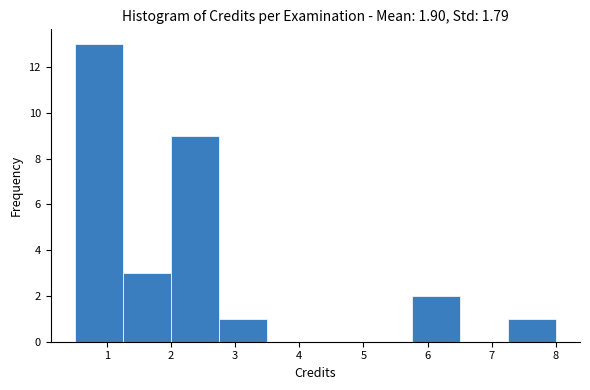

Reading left to right, list every bar in this chart as the range it spans on the x-axis followed by its height. Neither the bar edges nor the heights are printed on the chart, so give them approximately, as read against the axes.

0.50 to 1.25: 13
1.25 to 2.00: 3
2.00 to 2.75: 9
2.75 to 3.50: 1
3.50 to 4.25: 0
4.25 to 5.00: 0
5.00 to 5.75: 0
5.75 to 6.50: 2
6.50 to 7.25: 0
7.25 to 8.00: 1